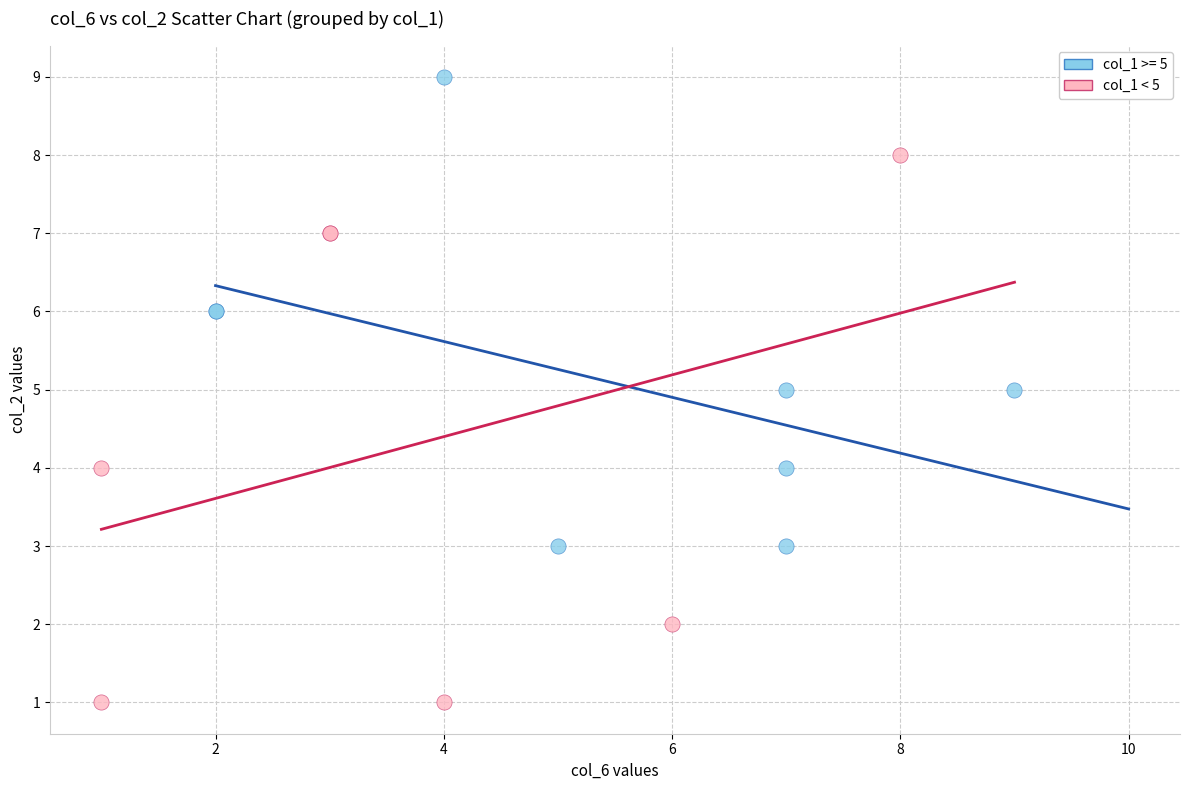

Which series contains the lowest Y value?

col_1 < 5